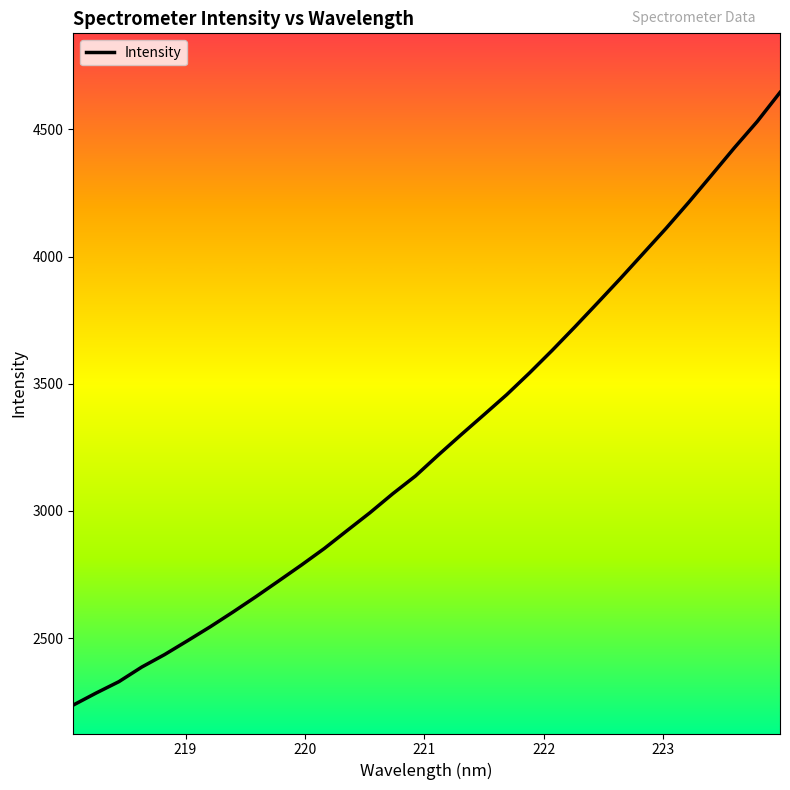

What is the difference between the second highest and second lowest values?

2247.1